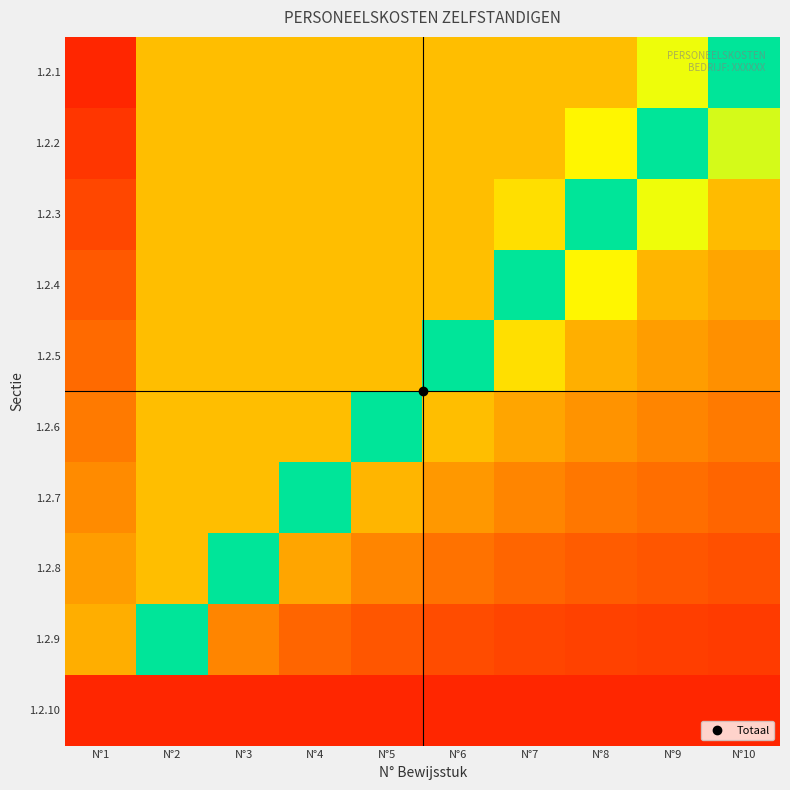

Reading left to right, list all the values displayed in this chart.

1.2.1: N°1=0.1	N°2=0.5	N°3=0.5	N°4=0.5	N°5=0.5	N°6=0.5	N°7=0.5	N°8=0.5	N°9=0.7	N°10=1.0
1.2.2: N°1=0.1	N°2=0.5	N°3=0.5	N°4=0.5	N°5=0.5	N°6=0.5	N°7=0.5	N°8=0.6	N°9=1.0	N°10=0.7
1.2.3: N°1=0.2	N°2=0.5	N°3=0.5	N°4=0.5	N°5=0.5	N°6=0.5	N°7=0.6	N°8=1.0	N°9=0.7	N°10=0.5
1.2.4: N°1=0.2	N°2=0.5	N°3=0.5	N°4=0.5	N°5=0.5	N°6=0.5	N°7=1.0	N°8=0.6	N°9=0.5	N°10=0.4
1.2.5: N°1=0.3	N°2=0.5	N°3=0.5	N°4=0.5	N°5=0.5	N°6=1.0	N°7=0.6	N°8=0.5	N°9=0.4	N°10=0.4
1.2.6: N°1=0.3	N°2=0.5	N°3=0.5	N°4=0.5	N°5=1.0	N°6=0.5	N°7=0.4	N°8=0.4	N°9=0.3	N°10=0.3
1.2.7: N°1=0.4	N°2=0.5	N°3=0.5	N°4=1.0	N°5=0.5	N°6=0.4	N°7=0.3	N°8=0.3	N°9=0.3	N°10=0.3
1.2.8: N°1=0.4	N°2=0.5	N°3=1.0	N°4=0.4	N°5=0.3	N°6=0.3	N°7=0.3	N°8=0.2	N°9=0.2	N°10=0.2
1.2.9: N°1=0.5	N°2=1.0	N°3=0.3	N°4=0.3	N°5=0.2	N°6=0.2	N°7=0.2	N°8=0.2	N°9=0.2	N°10=0.2
1.2.10: N°1=0.1	N°2=0.1	N°3=0.1	N°4=0.1	N°5=0.1	N°6=0.1	N°7=0.1	N°8=0.1	N°9=0.1	N°10=0.1